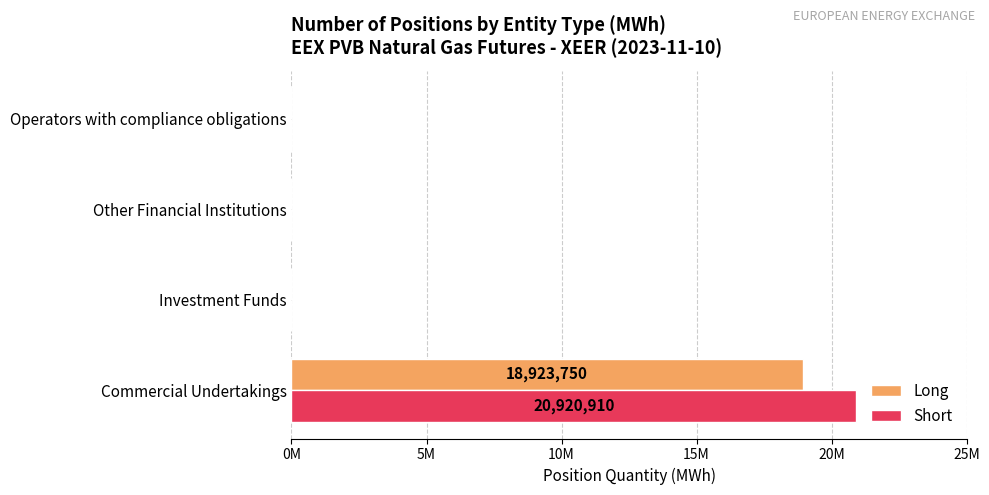

What are all the series names shown in the legend?

Long, Short